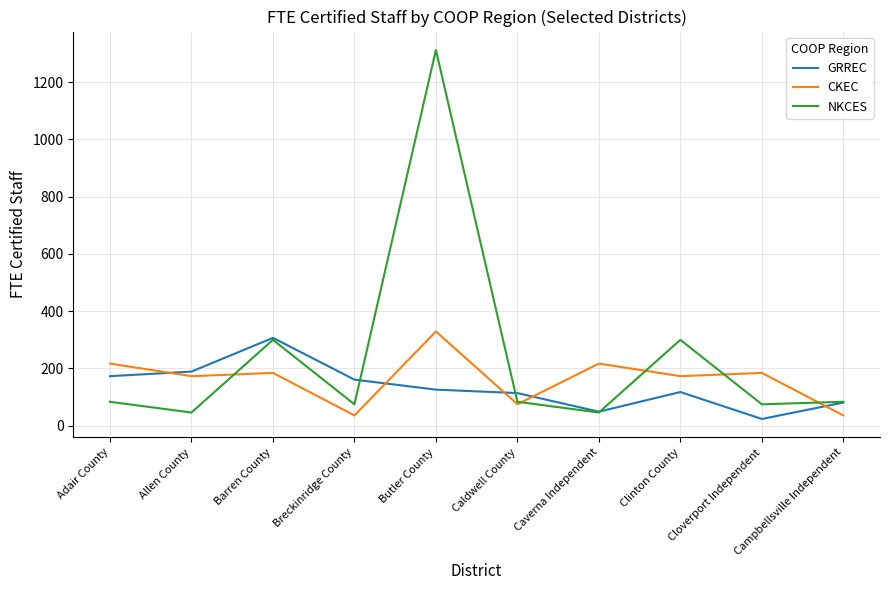

At which label does GRREC first exceed 126?

Adair County